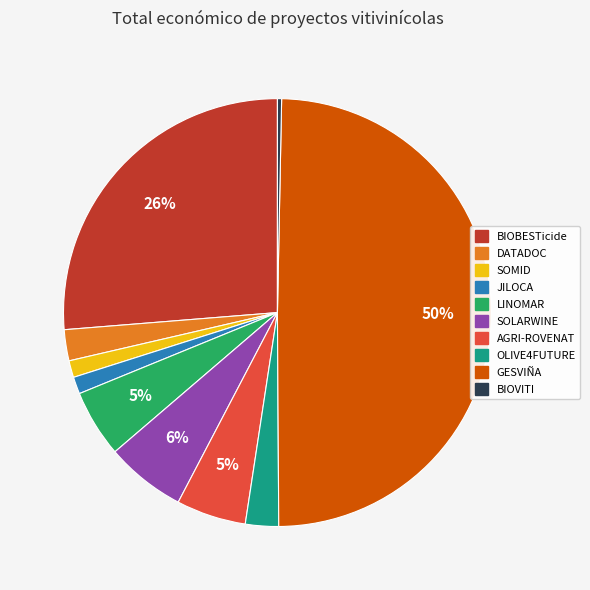

Do OLIVE4FUTURE and BIOVITI together represent more than half of the pie?

No